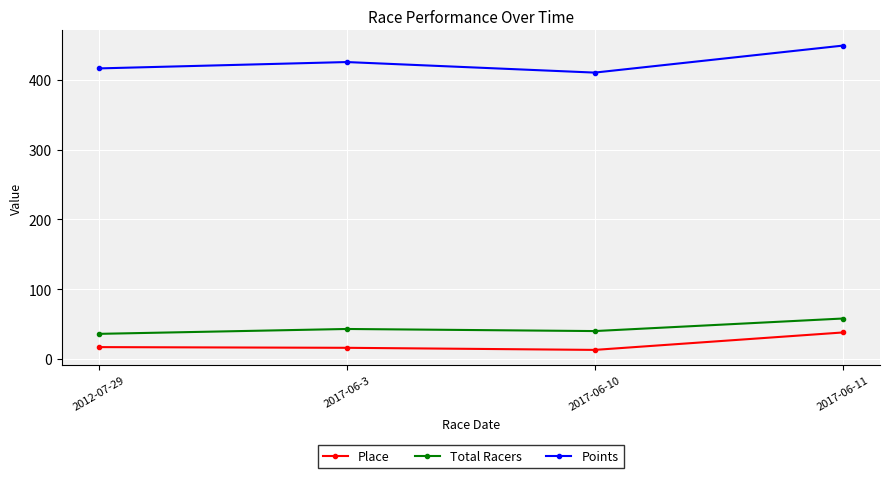

How many data points in Total Racers are less than 43?

2